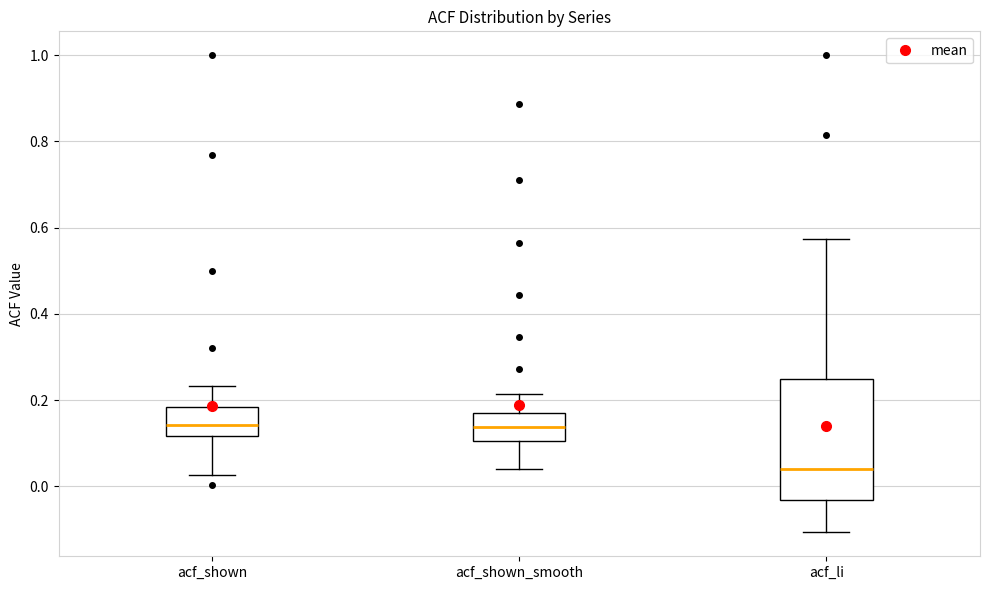

Reading left to right, read every box against the y-axis: the position of its median line, the range the box covers, and the ends of its whiskers. The values are not printed on the chart, so give them approximately, as read against the axis.

acf_shown: median 0.14, box 0.12 to 0.18, whiskers 0.02 to 0.24
acf_shown_smooth: median 0.14, box 0.10 to 0.18, whiskers 0.04 to 0.22
acf_li: median 0.04, box -0.04 to 0.26, whiskers -0.10 to 0.58